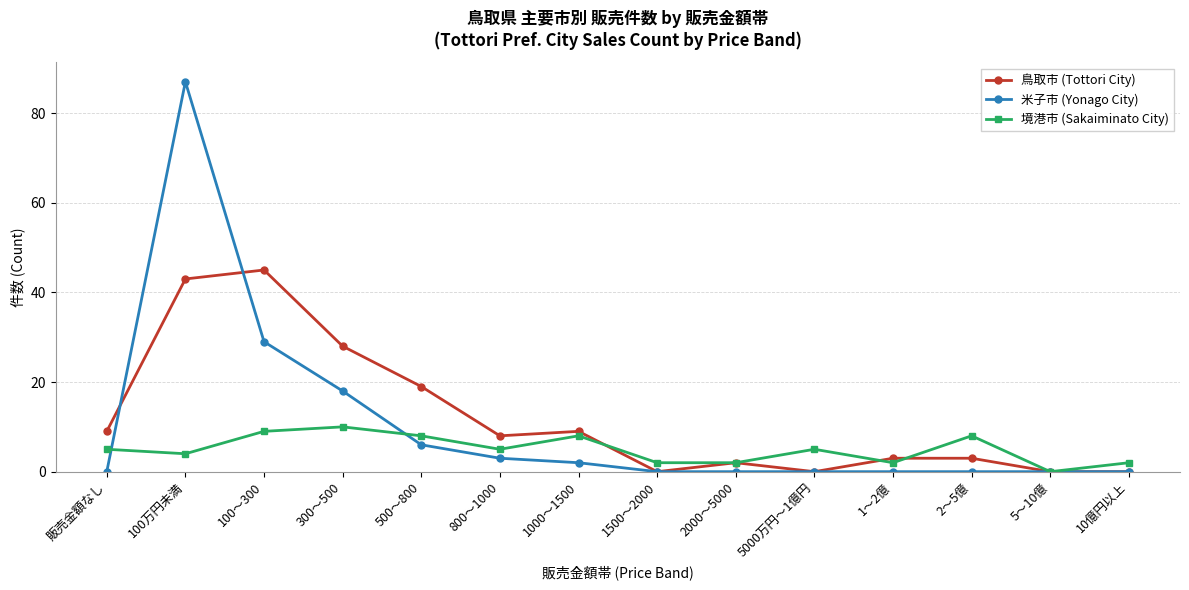

Reading left to right, what are all the values shown in this chart?

鳥取市 (Tottori City): 9	43	45	28	19	8	9	0	2	0	3	3	0	0
米子市 (Yonago City): 0	87	29	18	6	3	2	0	0	0	0	0	0	0
境港市 (Sakaiminato City): 5	4	9	10	8	5	8	2	2	5	2	8	0	2